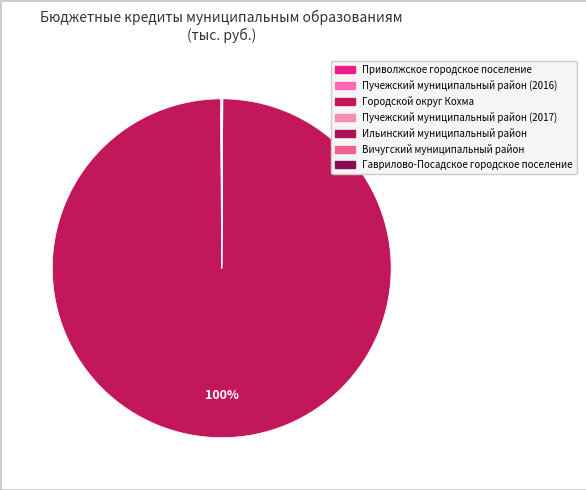

True or false: Вичугский муниципальный район accounts for 0% of the total.

True